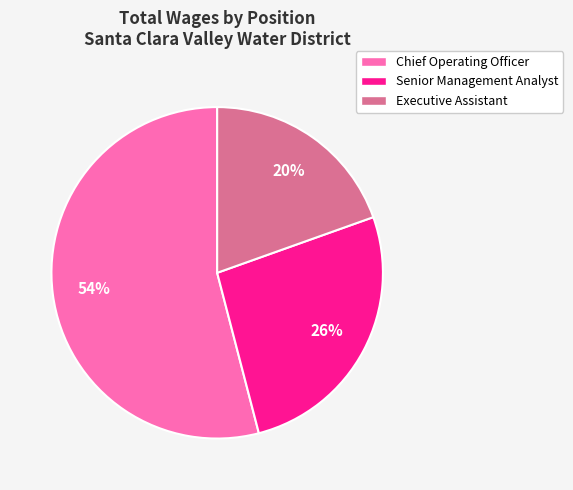

Combined, do Chief Operating Officer and Senior Management Analyst account for over 50%?

Yes